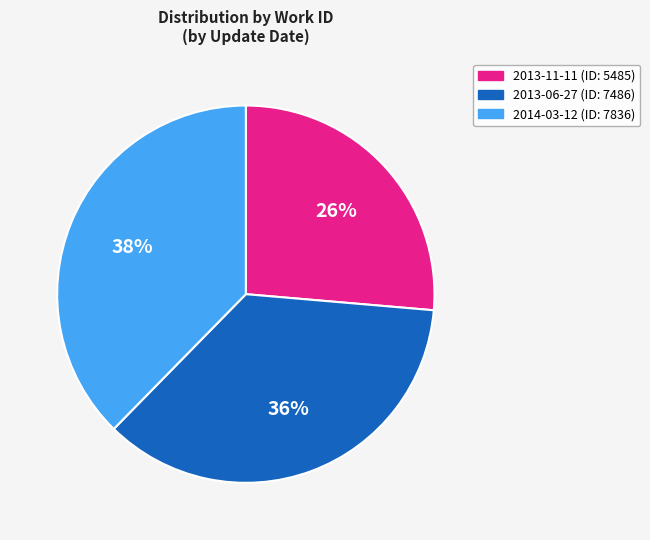

To the nearest percent, what is the average slice percentage?

33%